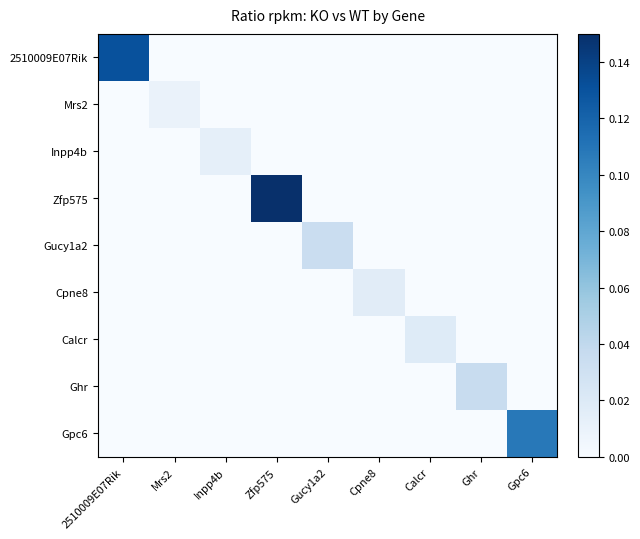

Rank the series at Mrs2 from lowest to highest value.

2510009E07Rik, Inpp4b, Zfp575, Gucy1a2, Cpne8, Calcr, Ghr, Gpc6, Mrs2